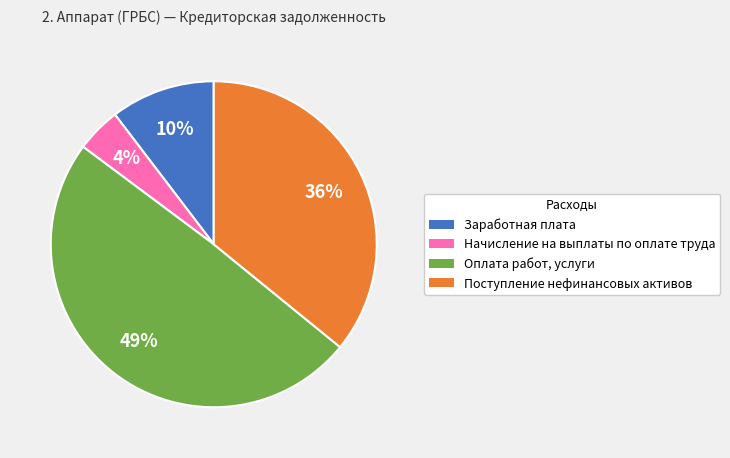

Do Заработная плата and Оплата работ, услуги together represent more than half of the pie?

Yes